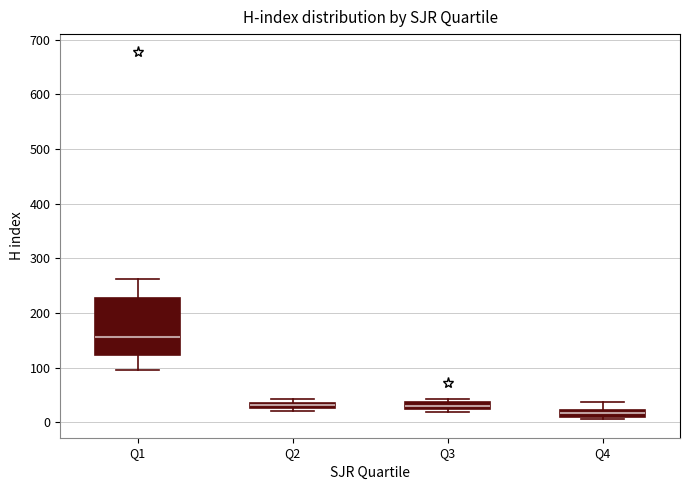

Comparing the boxes themselves (not the whiskers), which one is the tallest?

Q1